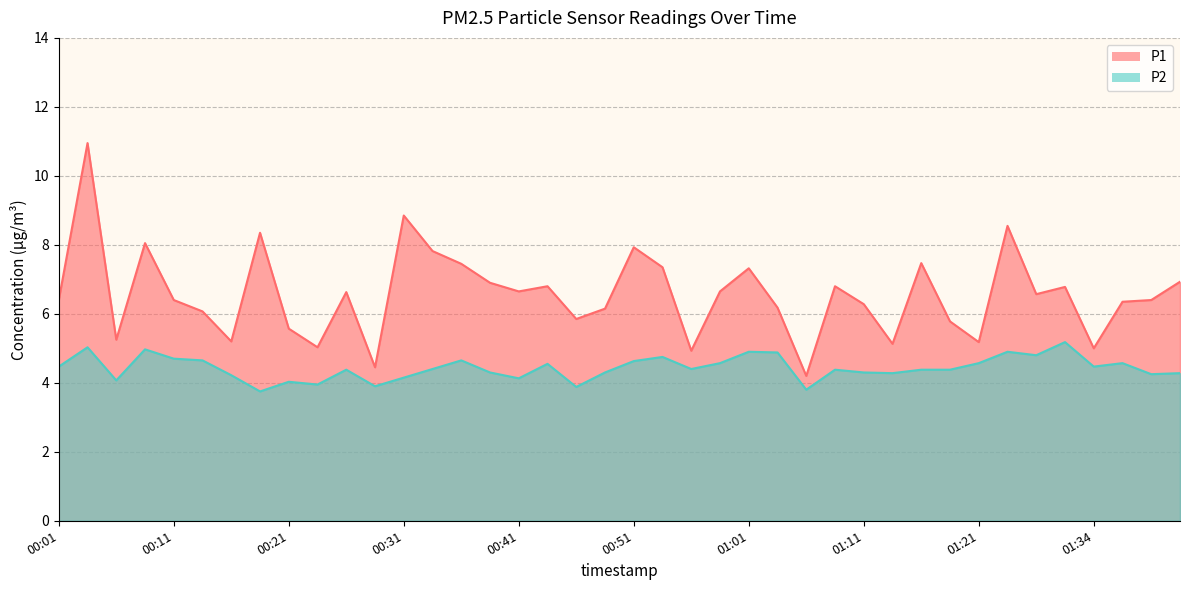

The P2 series shows 6.9 at 00:56. True or false?

False